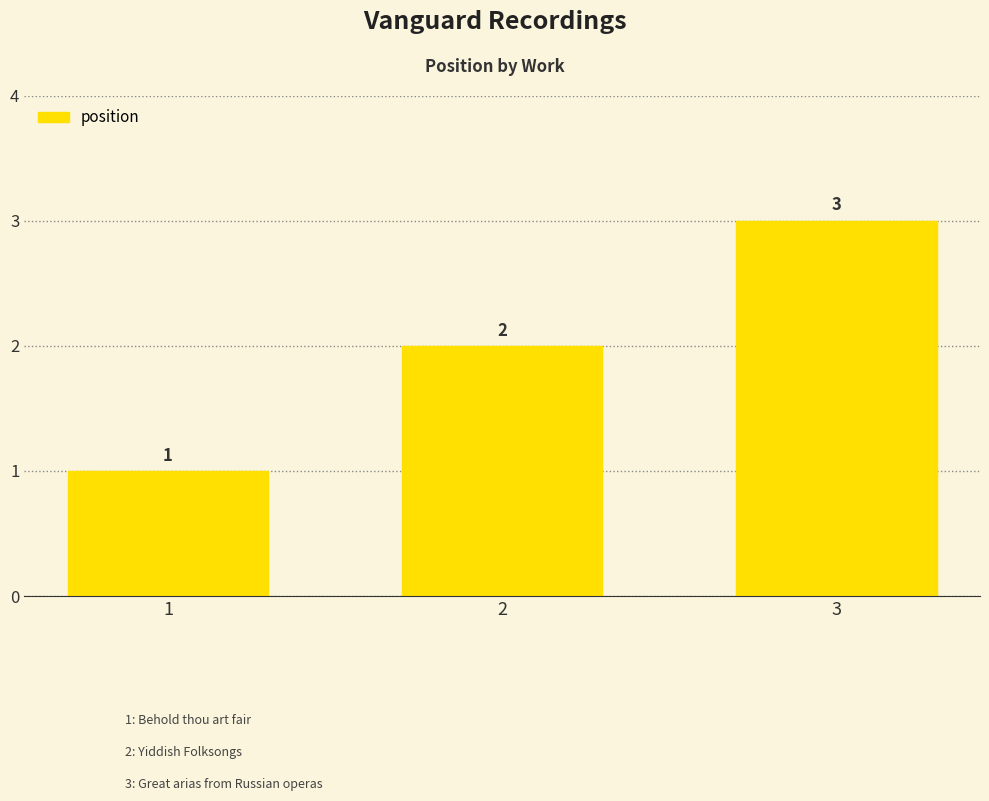

What is the sum of all values?

6